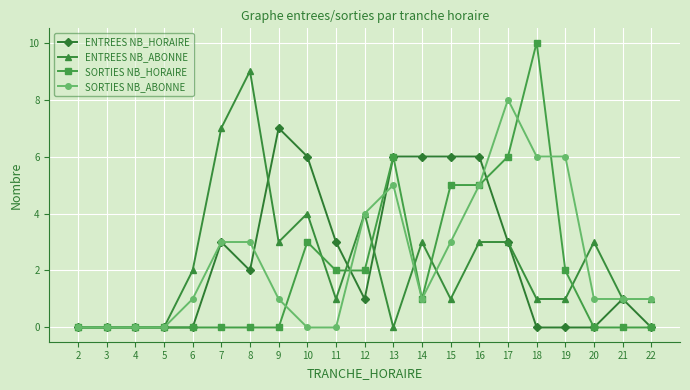

Is the value of SORTIES NB_ABONNE at 17 greater than the value of ENTREES NB_HORAIRE at 9?

Yes